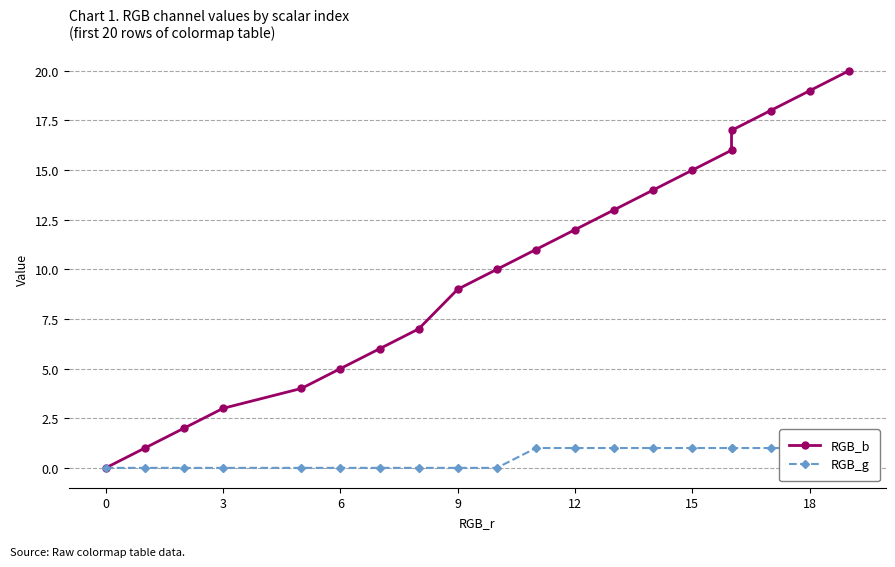

Reading left to right, transcribe all the data shown in this chart.

RGB_b: 0	1	2	3	4	5	6	7	9	10	11	12	13	14	15	16	17	18	19	20
RGB_g: 0	0	0	0	0	0	0	0	0	0	1	1	1	1	1	1	1	1	1	1